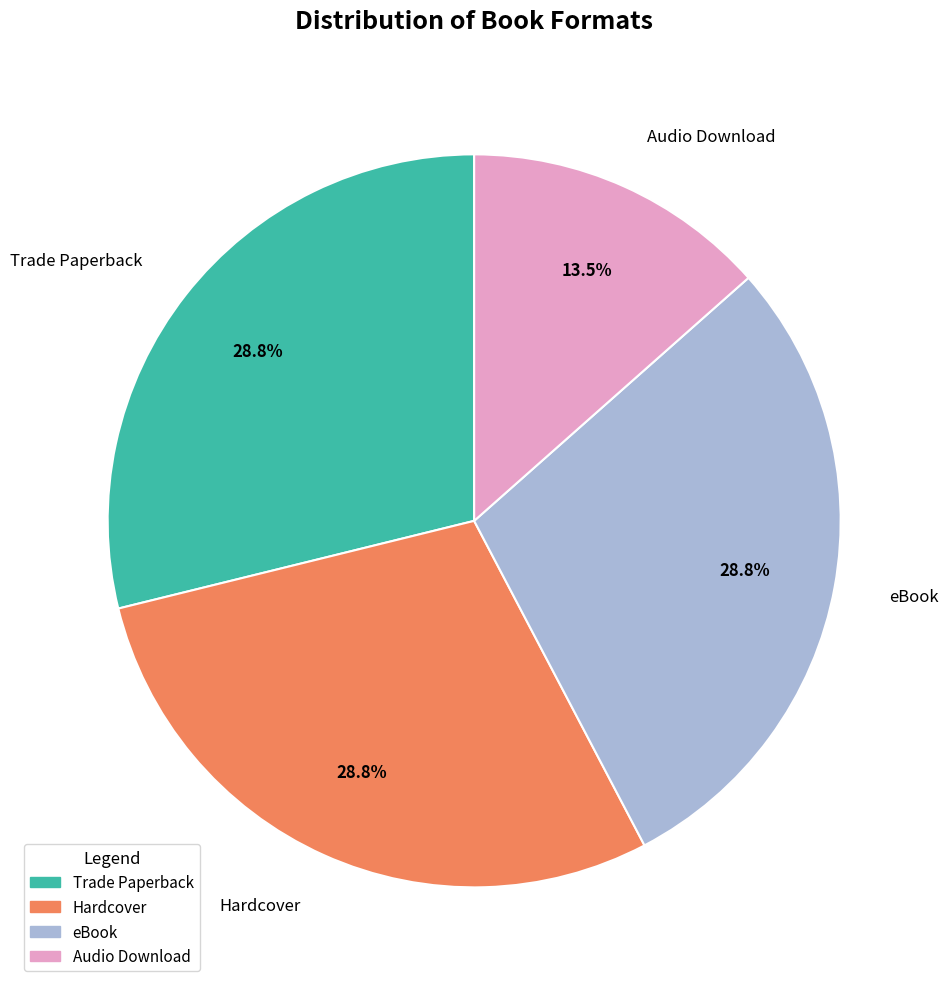

Which has a higher value, eBook or Audio Download?

eBook